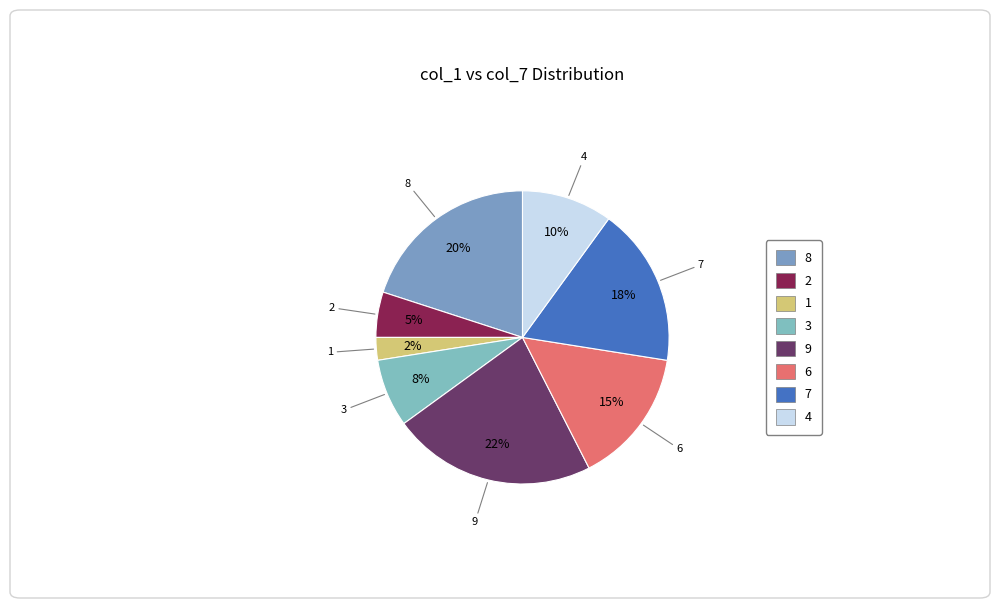

To the nearest percent, what is the average slice percentage?

12%